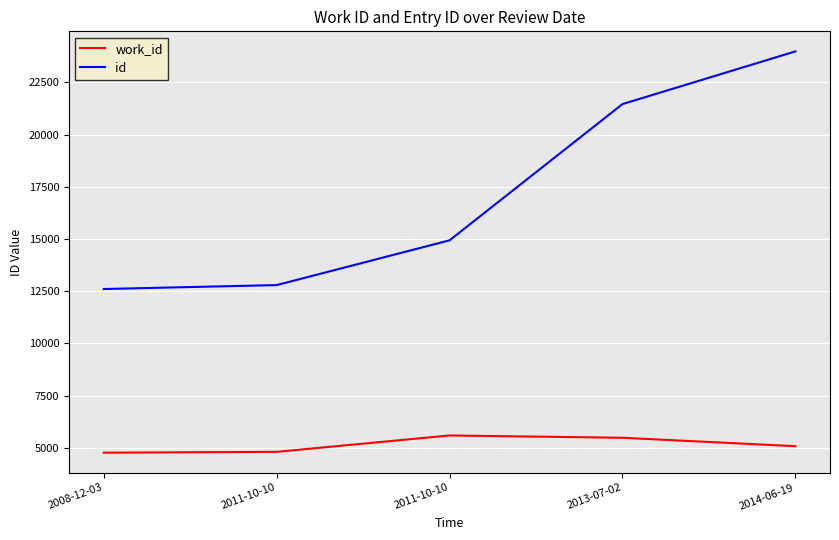

What is the sum of all work_id values?

25700